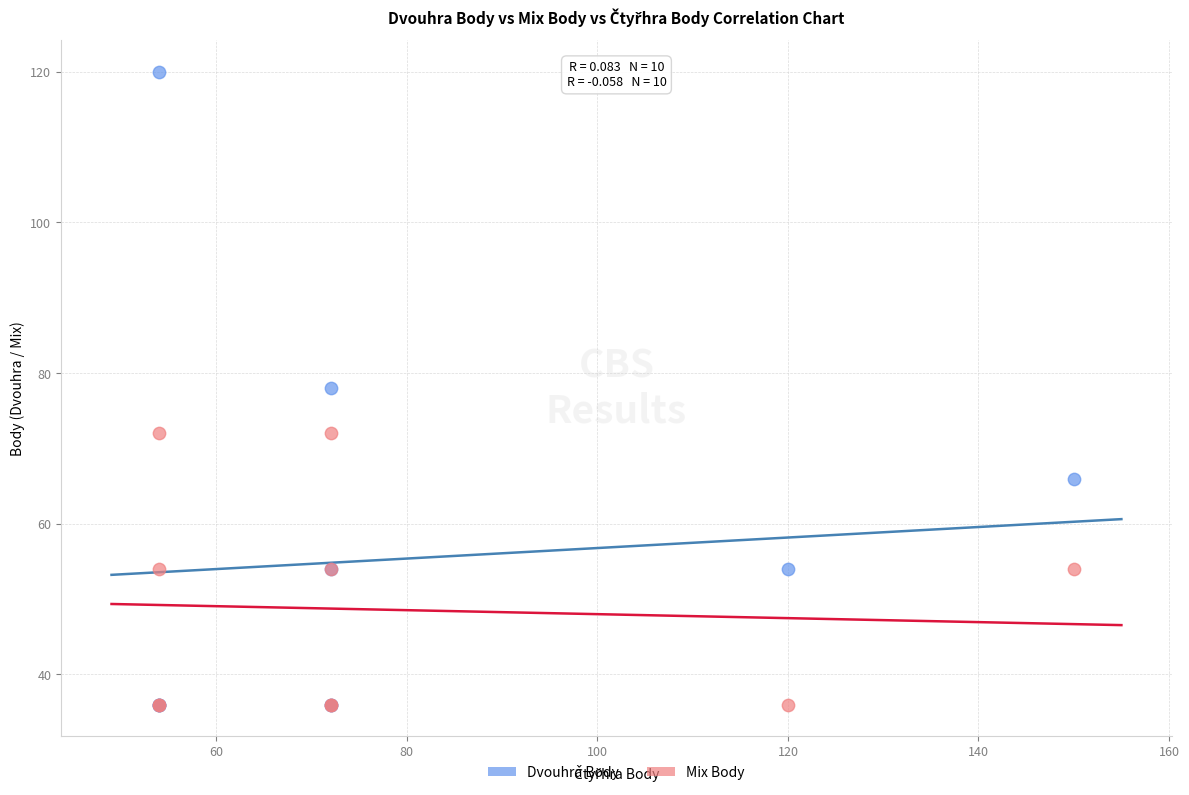

Which series has the largest Y range (max minus min)?

Dvouhra Body